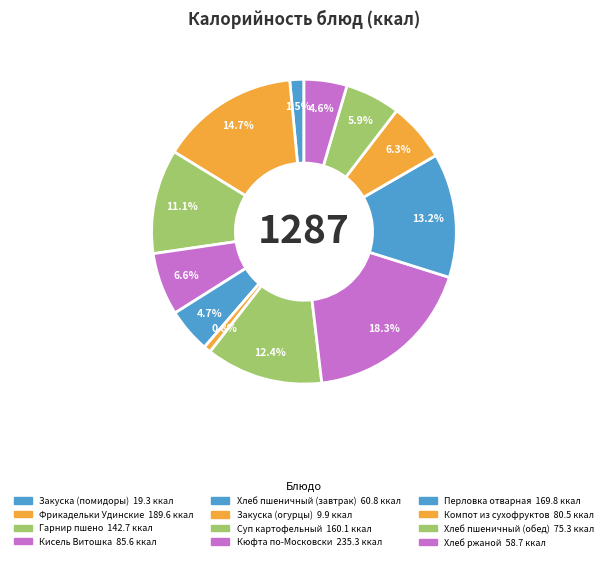

How many segments does this pie chart have?

12